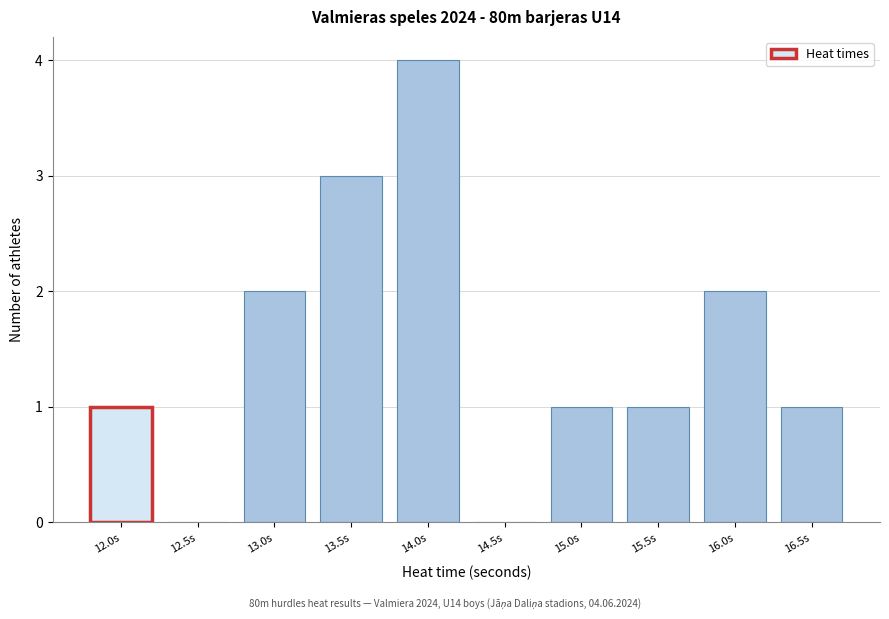

Reading right to left, transcribe all the data shown in this chart.

16.5s=1	16.0s=2	15.5s=1	15.0s=1	14.5s=0	14.0s=4	13.5s=3	13.0s=2	12.5s=0	12.0s=1